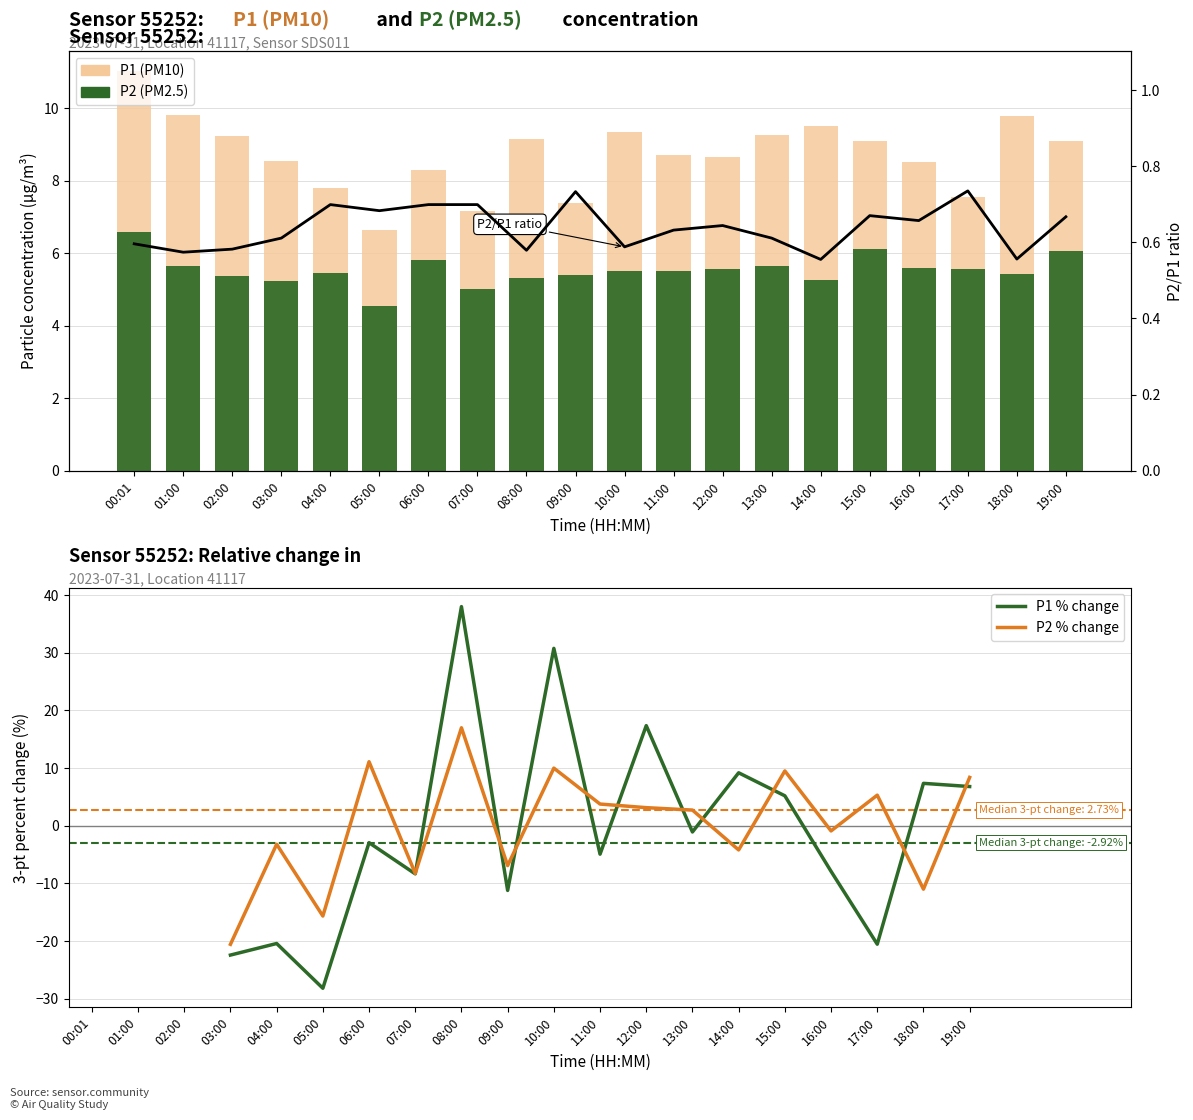

Rank the series at 12:00 from highest to lowest value.

P1, P2